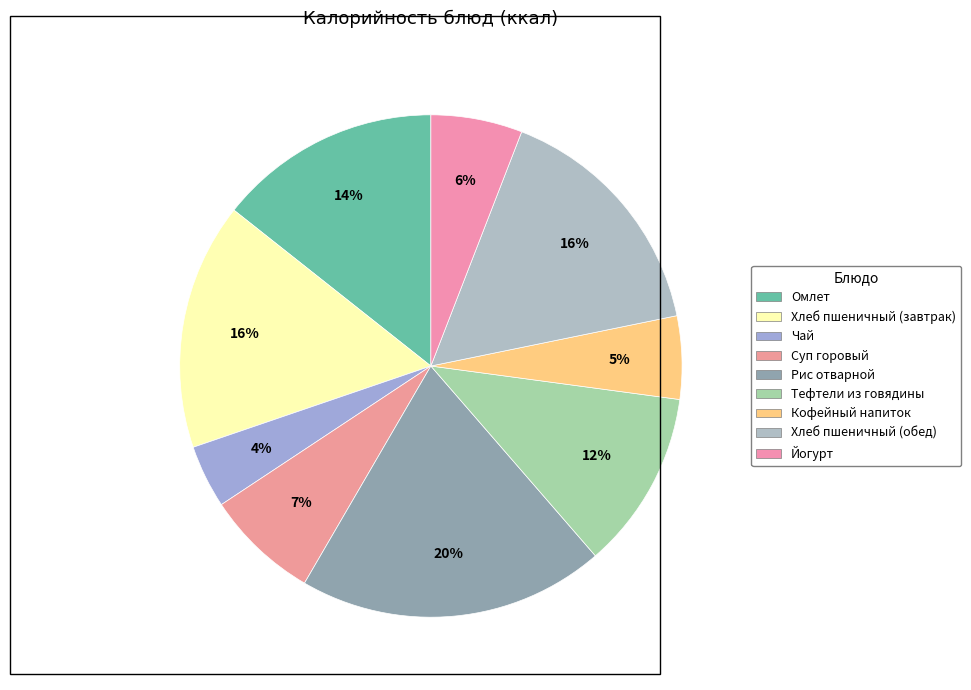

What is the smallest slice in the pie chart?

Чай